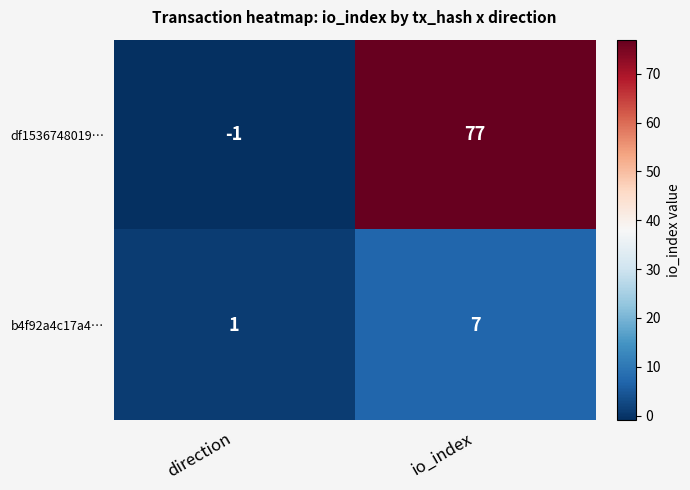

Reading left to right, list all the values displayed in this chart.

df1536748019…: -1	77
b4f92a4c17a4…: 1	7